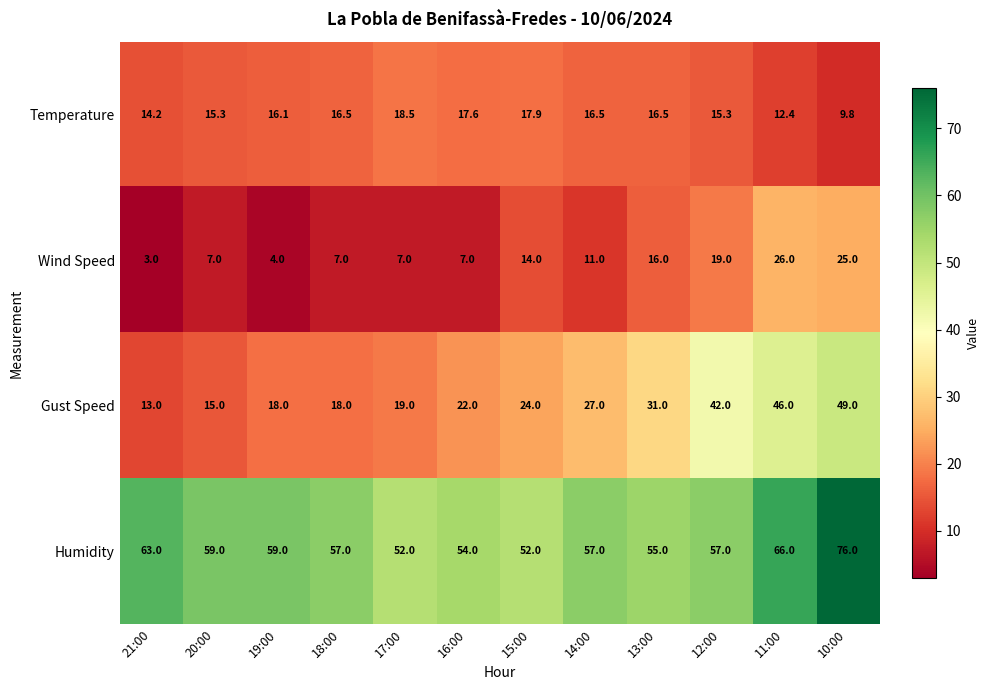

Where does the Temperature series first go above 16?

19:00